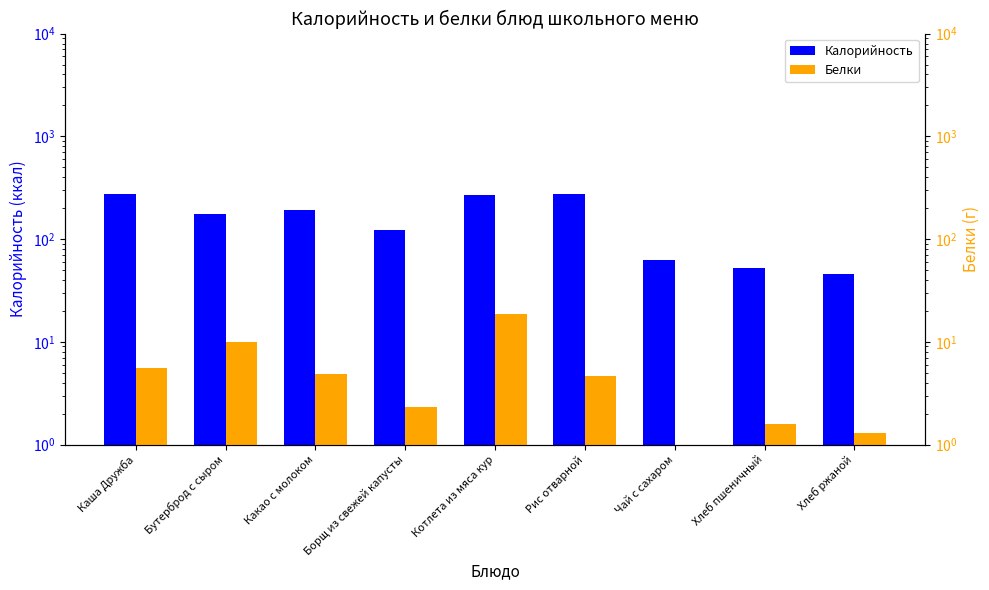

At how many categories does at least one series exceed 82?

6